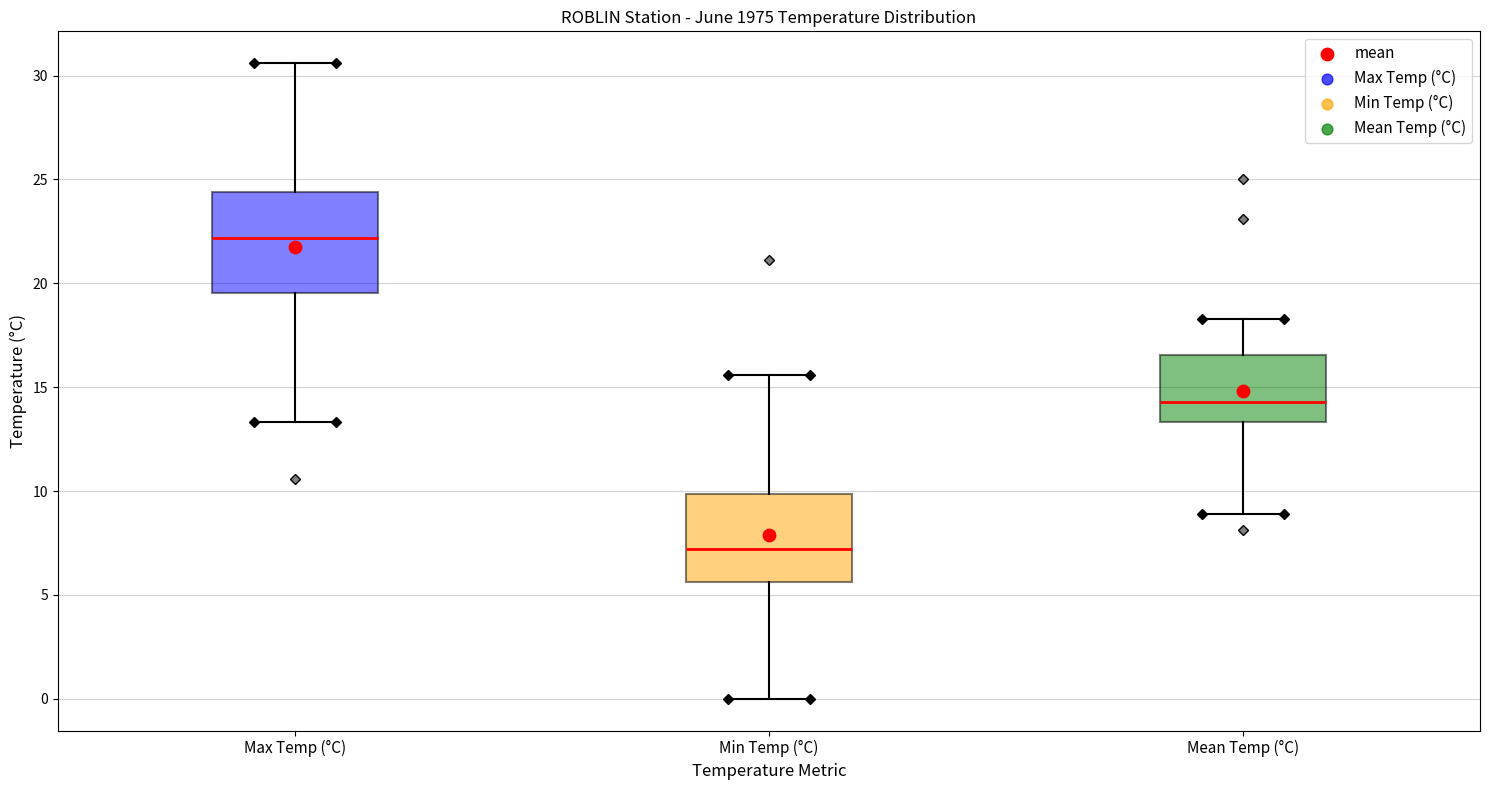

Which box has the lowest median line?

Min Temp (°C)